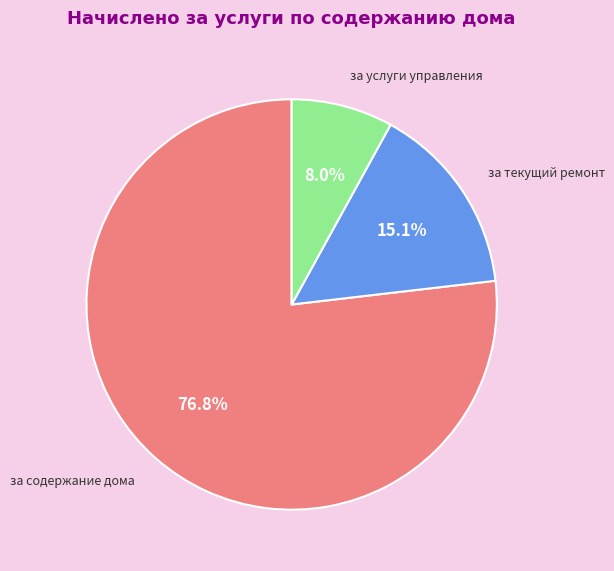

What percentage is the за текущий ремонт slice, to the nearest percent?

15%